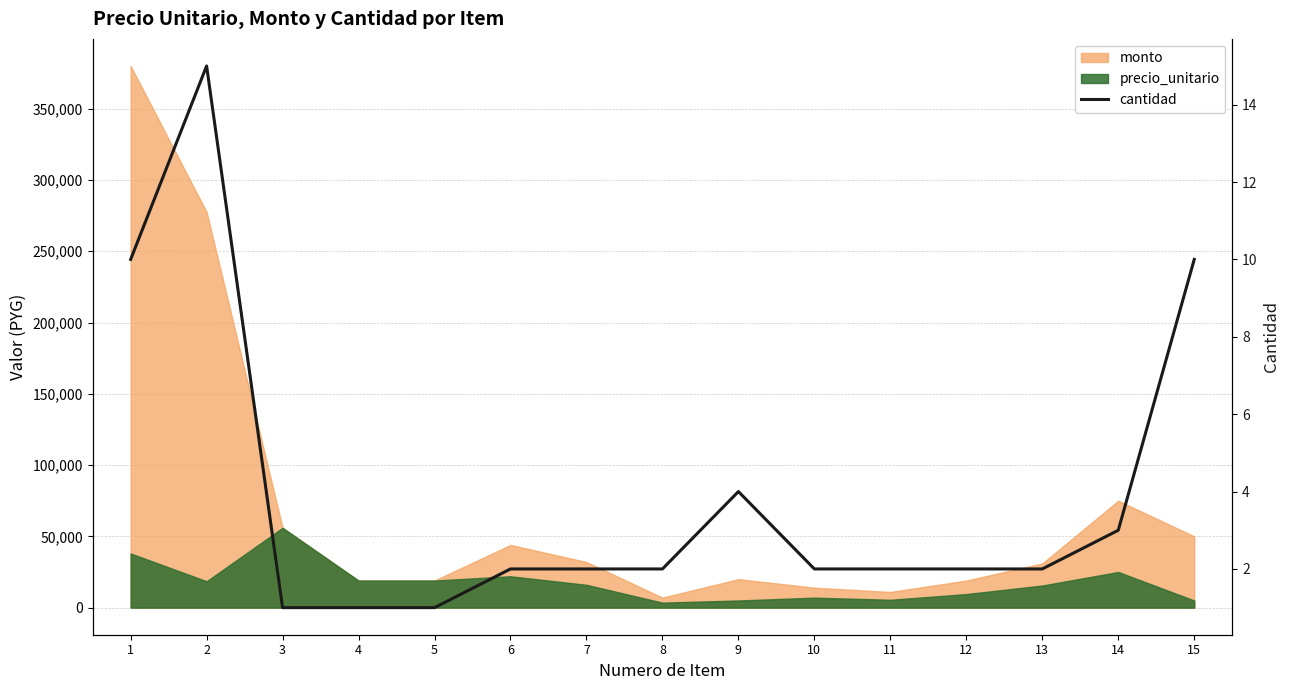

Reading left to right, transcribe all the data shown in this chart.

1=10	2=15	3=1	4=1	5=1	6=2	7=2	8=2	9=4	10=2	11=2	12=2	13=2	14=3	15=10